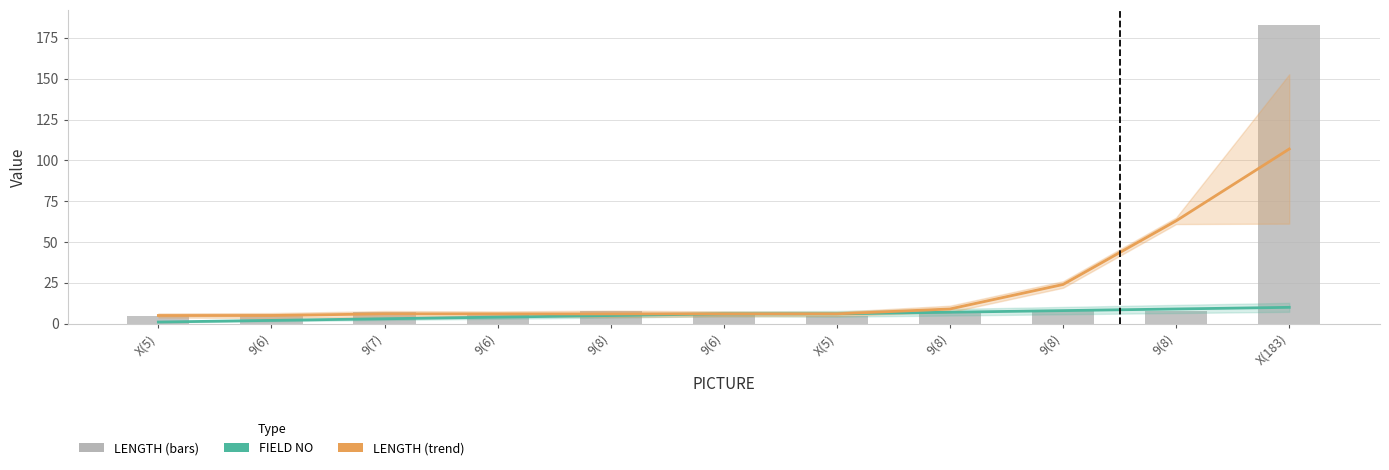

Count the number of data series in this chart.

3